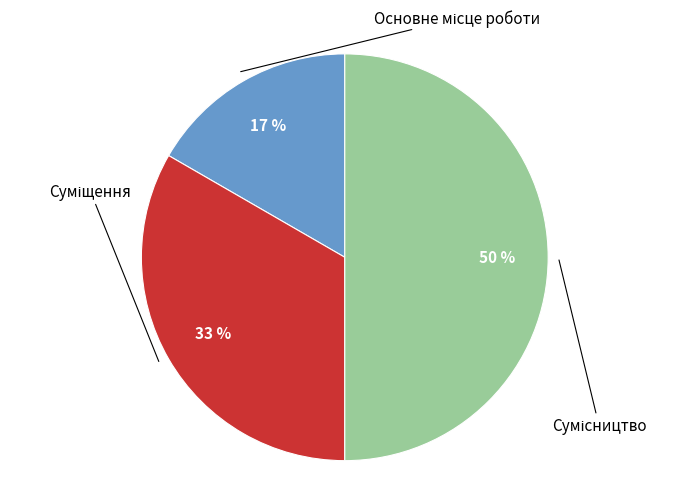

To the nearest percent, what is the difference between the largest and smallest slice percentages?

33%